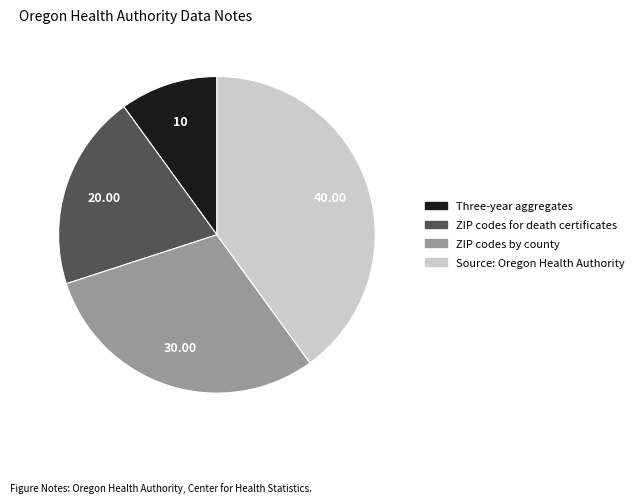

Is there any slice that represents more than half of the pie?

No